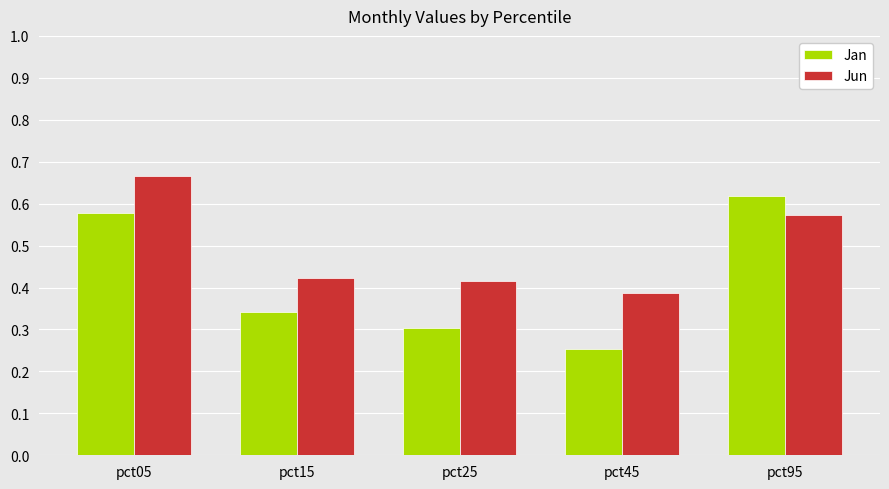

How many categories are shown in the chart?

5